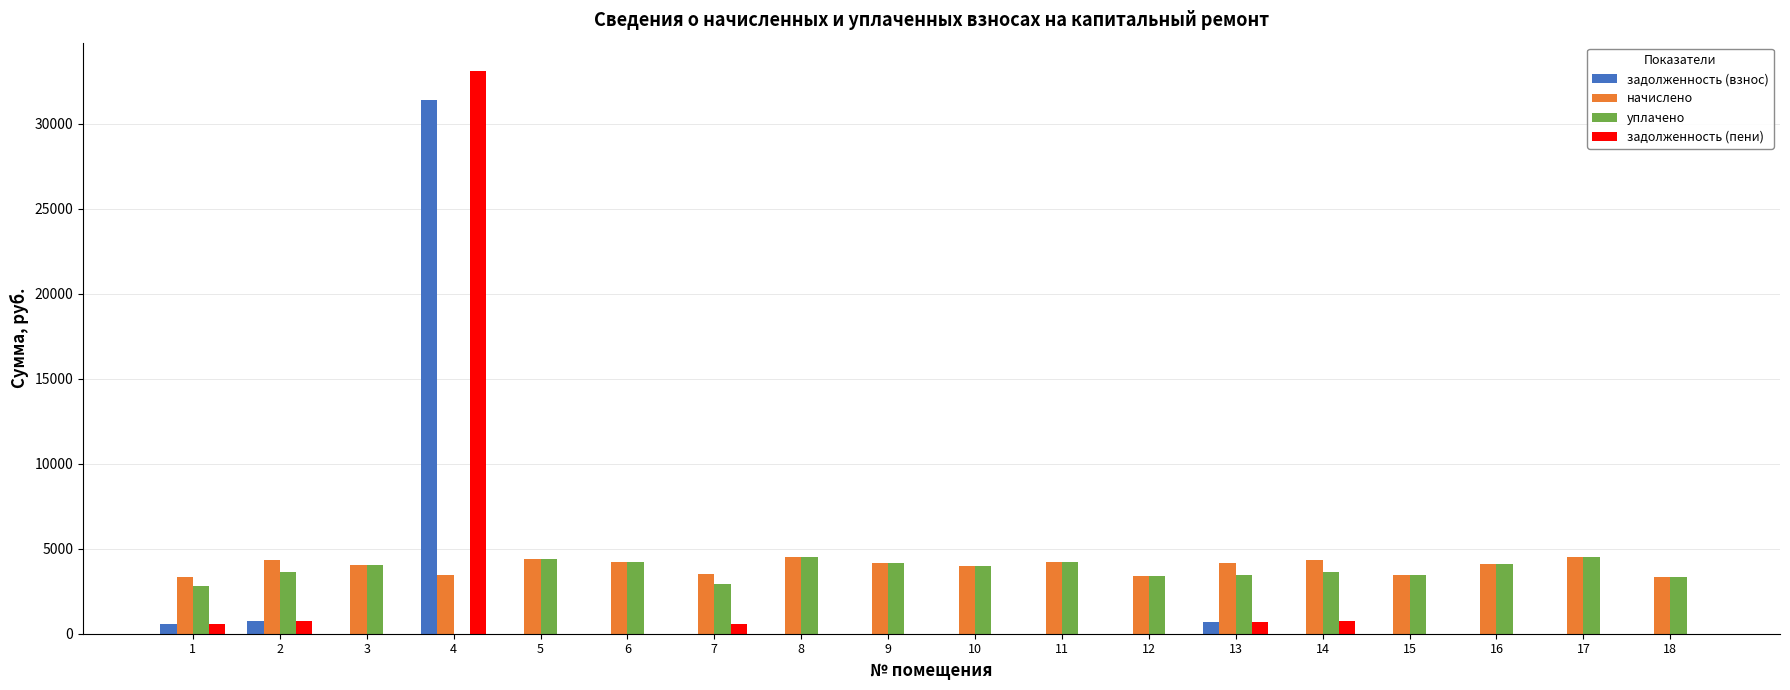

Is it true that уплачено equals 3312.0 at 18?

True